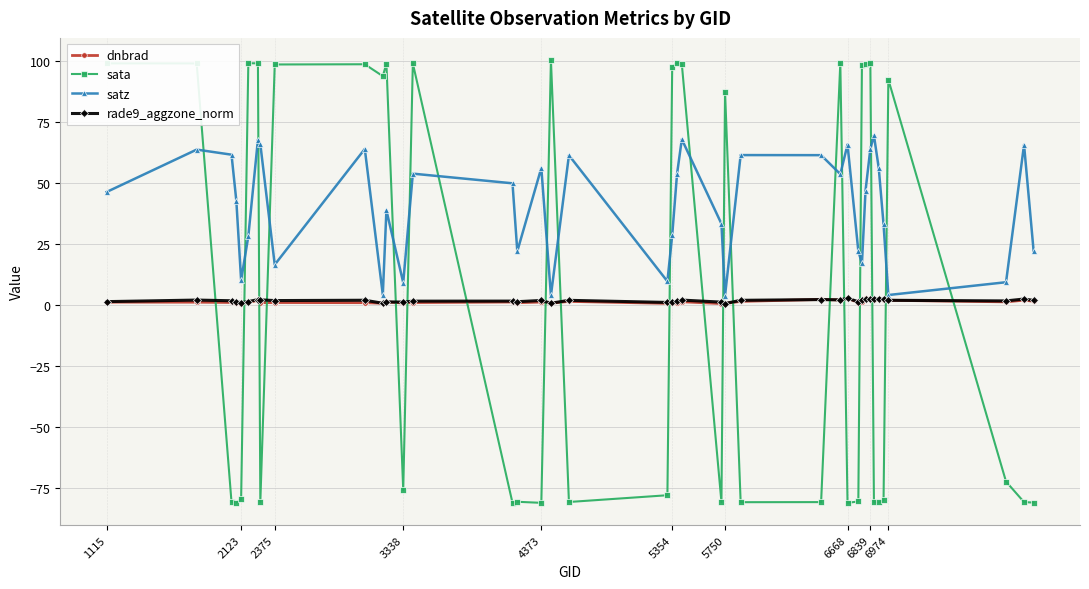

Which series has the largest total across all categories?

satz